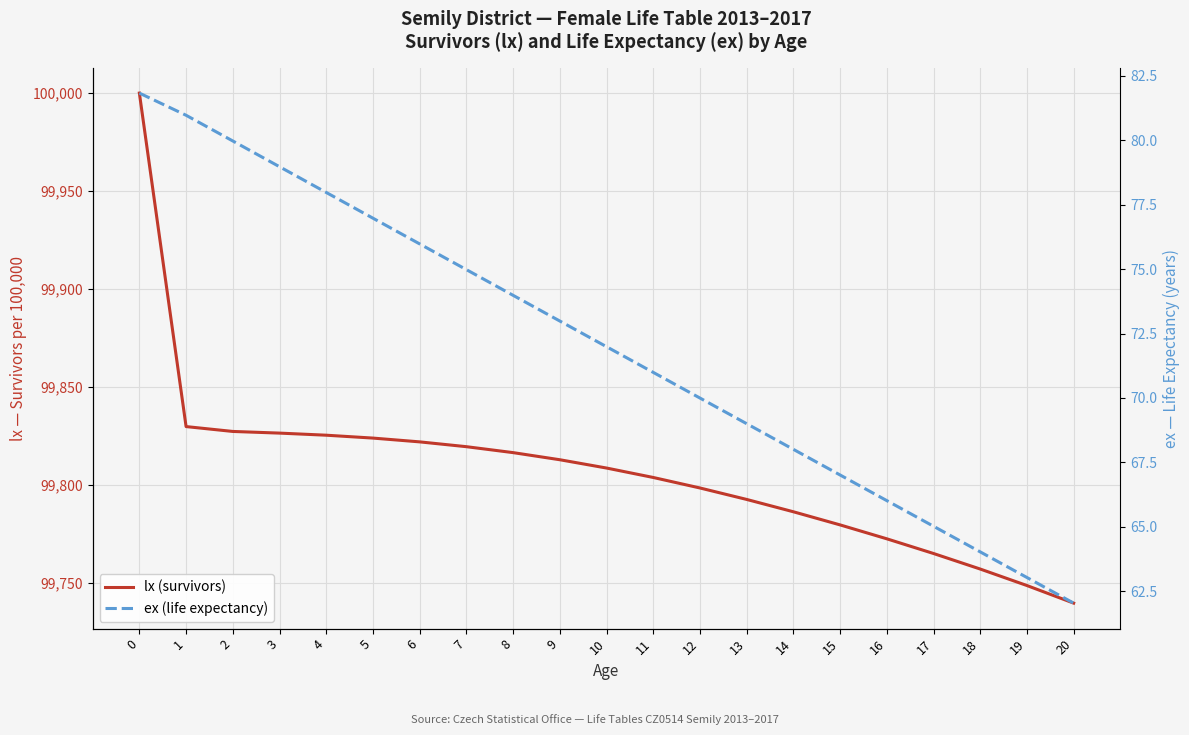

Between 2 and 15, which series saw the biggest shift?

lx (survivors)